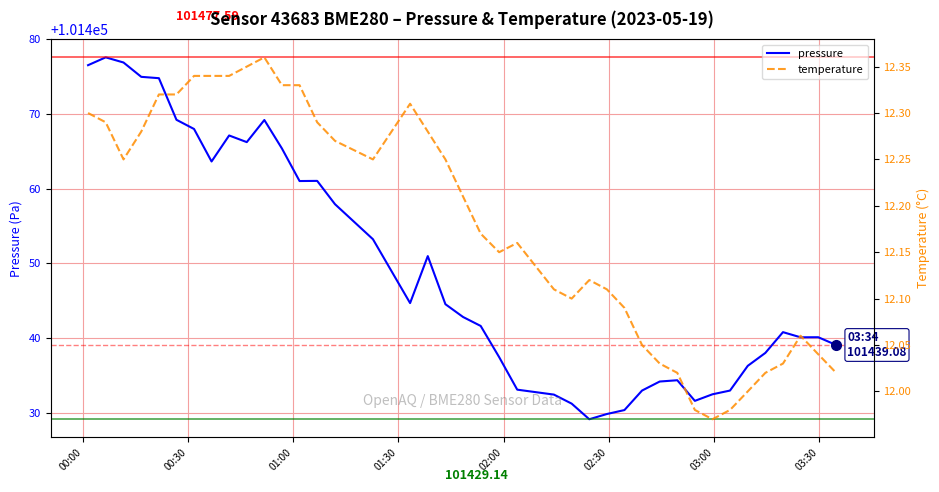

How many values in the temperature series exceed 12?

36